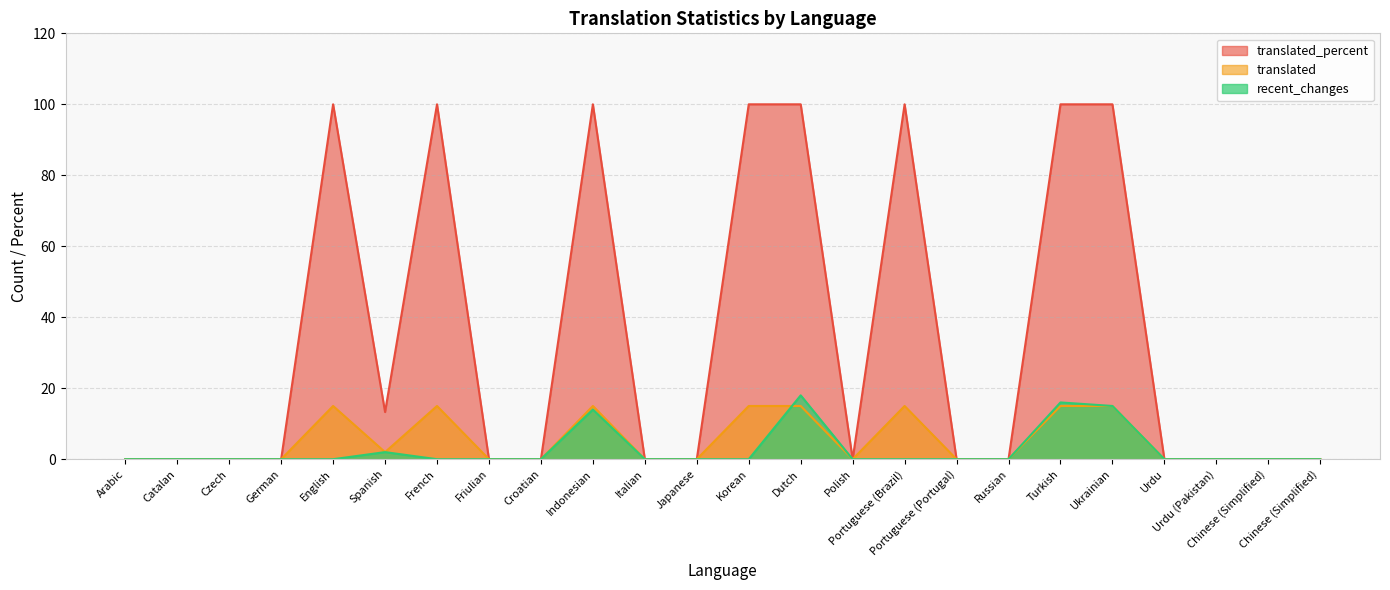

True or false: translated and translated_percent cross at least once.

False